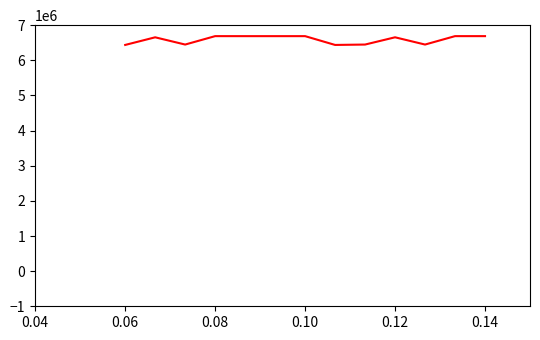

What is the maximum value shown in the chart?

6687897